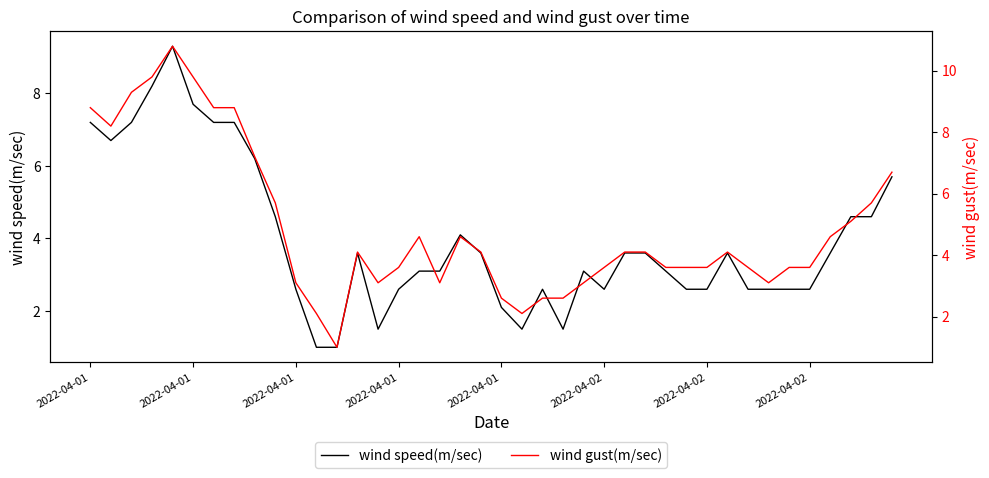

What is the average value of the wind gust(m/sec) series?

4.9